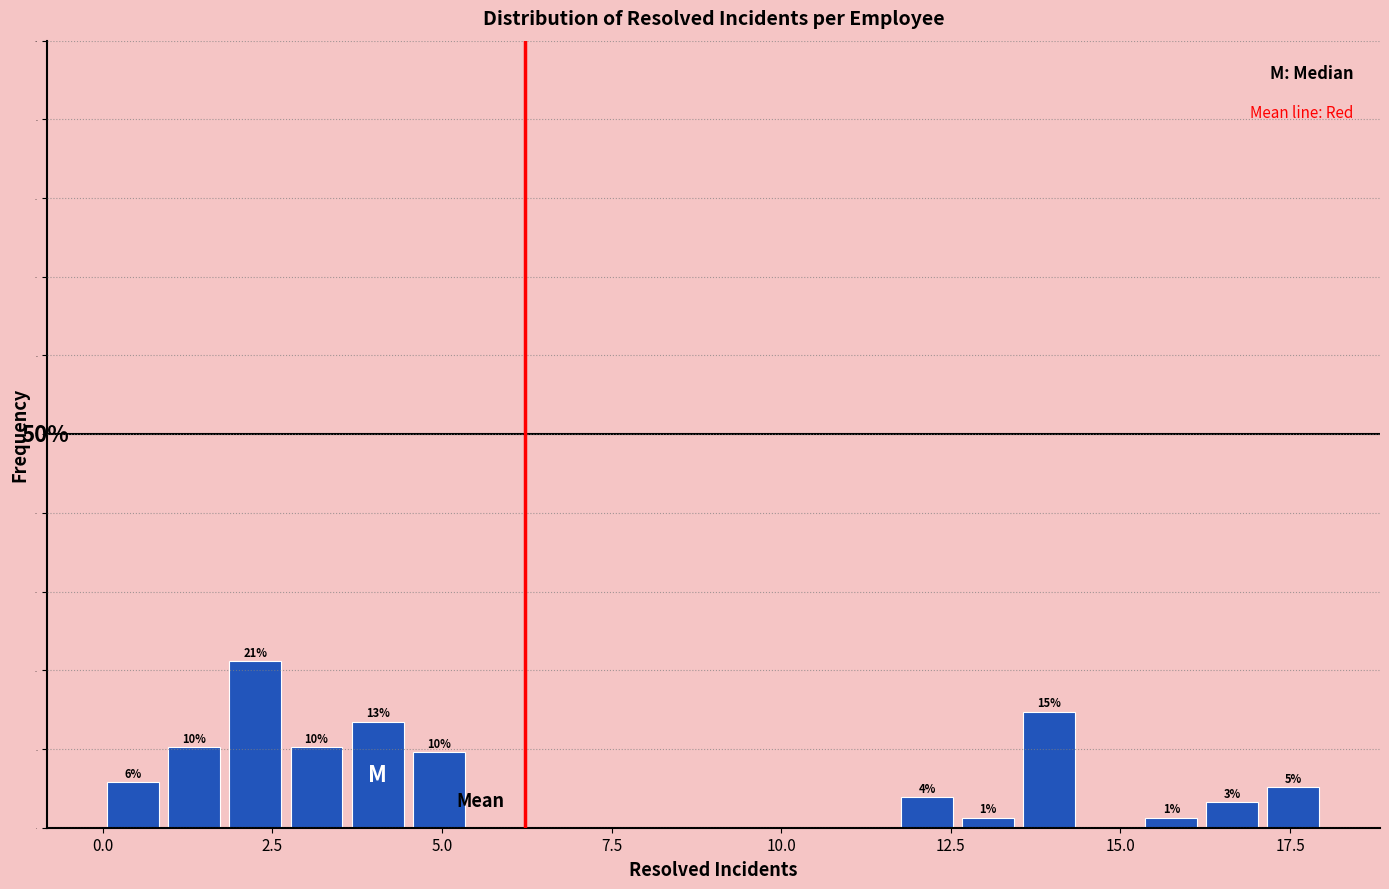

Read against the x-axis, roughly where is the centre of the tallest bar?

2.5